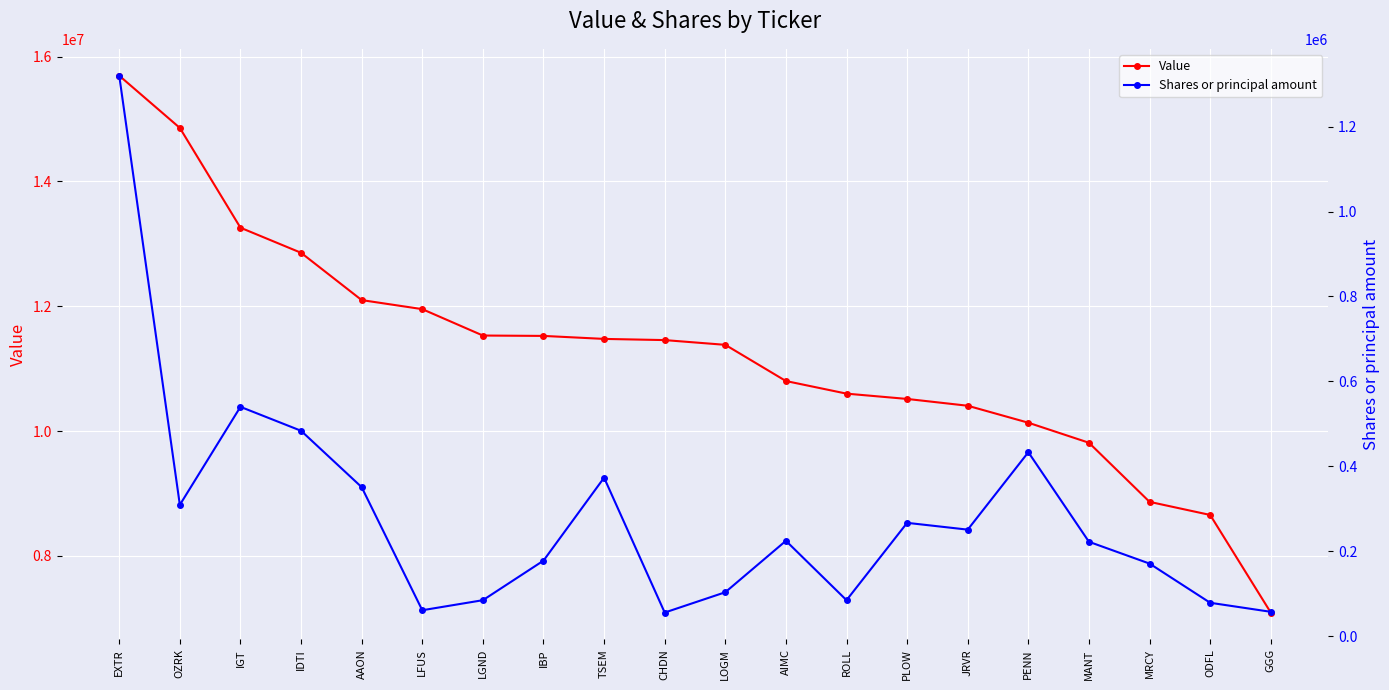

At which category is the sum across all series the highest?

EXTR